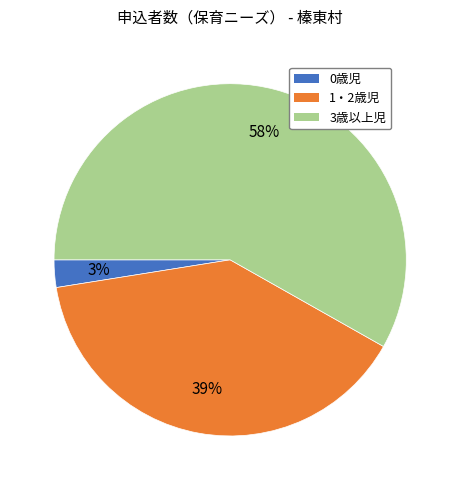

To the nearest percent, what portion does 0歳児 represent?

3%